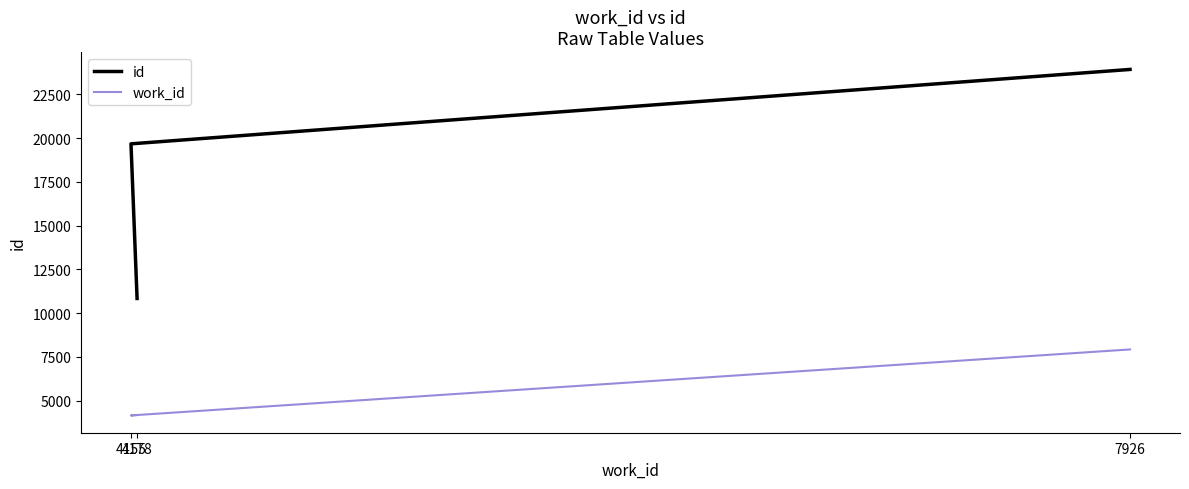

Where does the id series first go above 19677?

7926